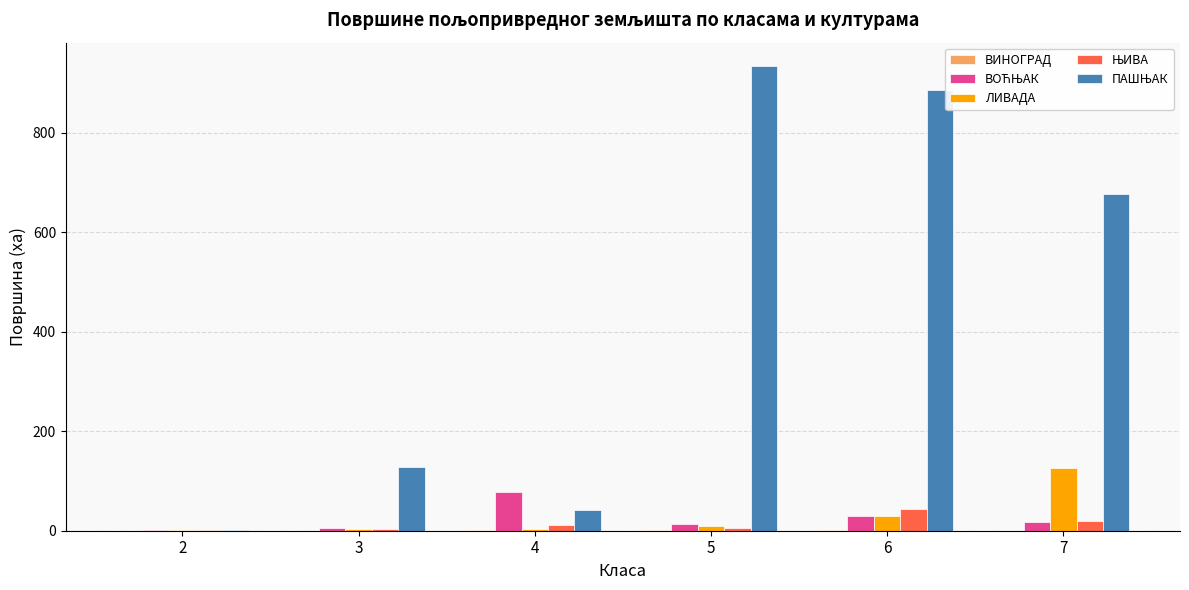

Reading left to right, extract all data points from this chart.

ВИНОГРАД: 0.1	0.4	1.0	1.9	2.3	0.2
ВОЋЊАК: 1.6	5.1	77.9	13.9	29.4	17.5
ЛИВАДА: 0.5	2.9	3.5	8.8	29.0	125.9
ЊИВА: 1.2	4.2	11.7	5.1	43.9	18.7
ПАШЊАК: 1.1	128.3	42.1	934.2	884.7	677.1